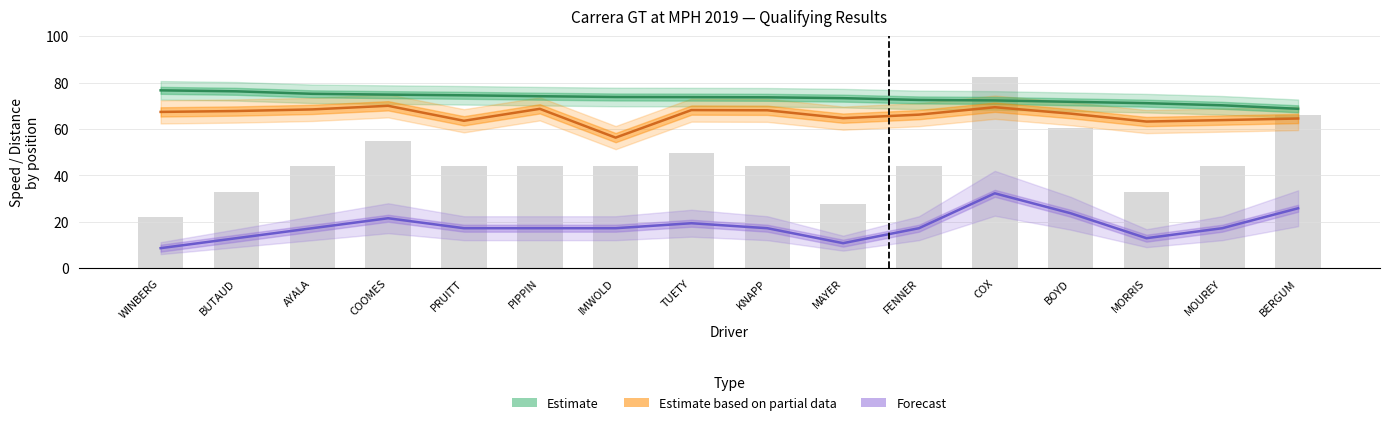

The value of Forecast at BUTAUD is 6.0. True or false?

False